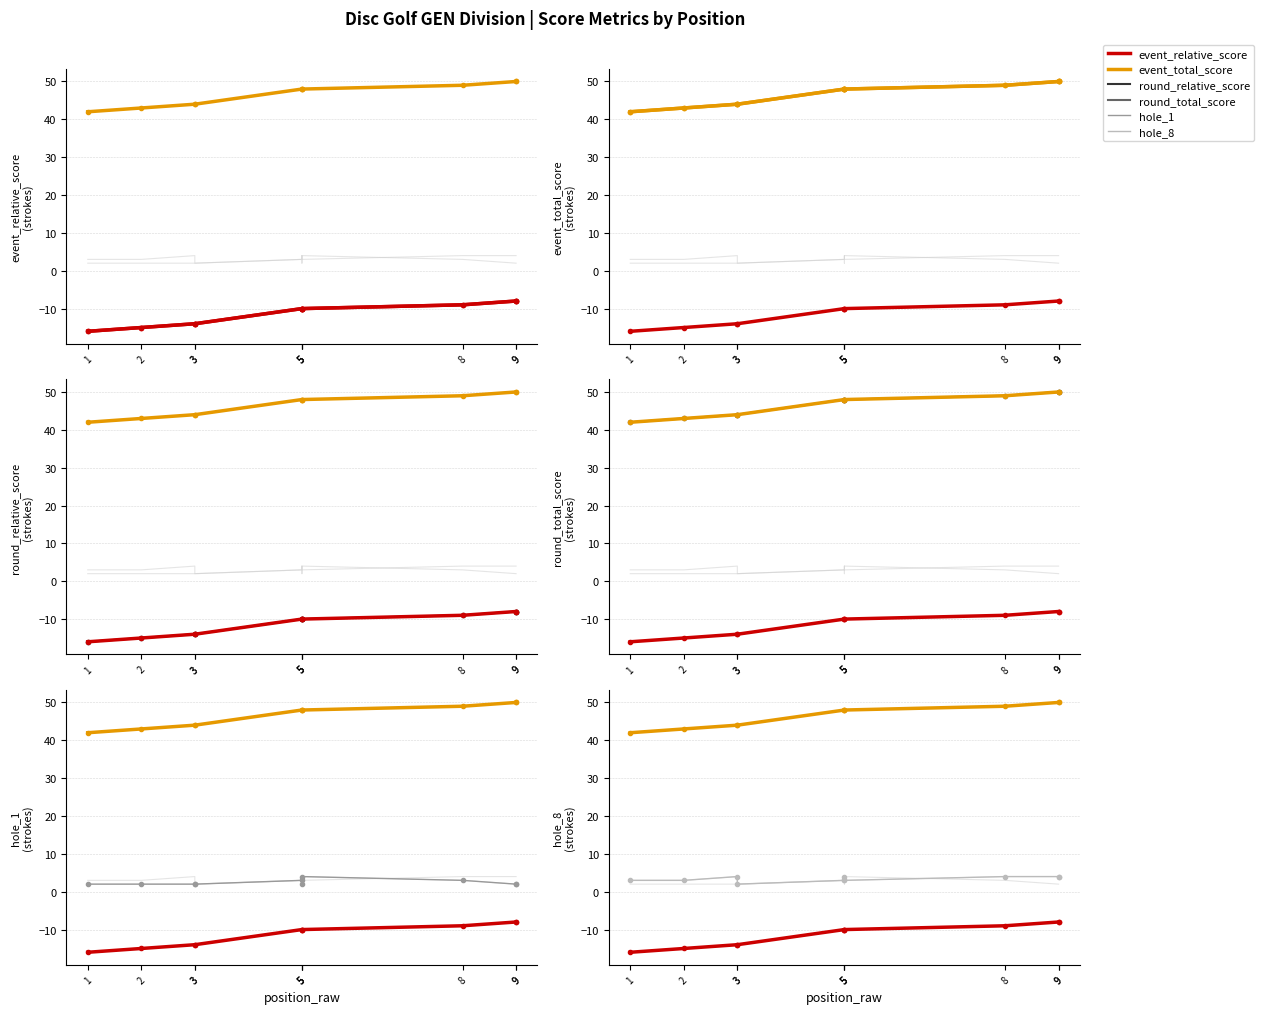

Which label corresponds to the largest value in the chart?

9